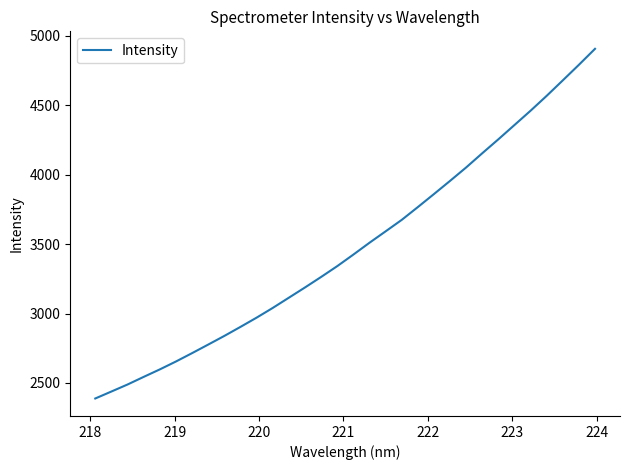

What is the difference between the maximum and minimum values?

2516.7